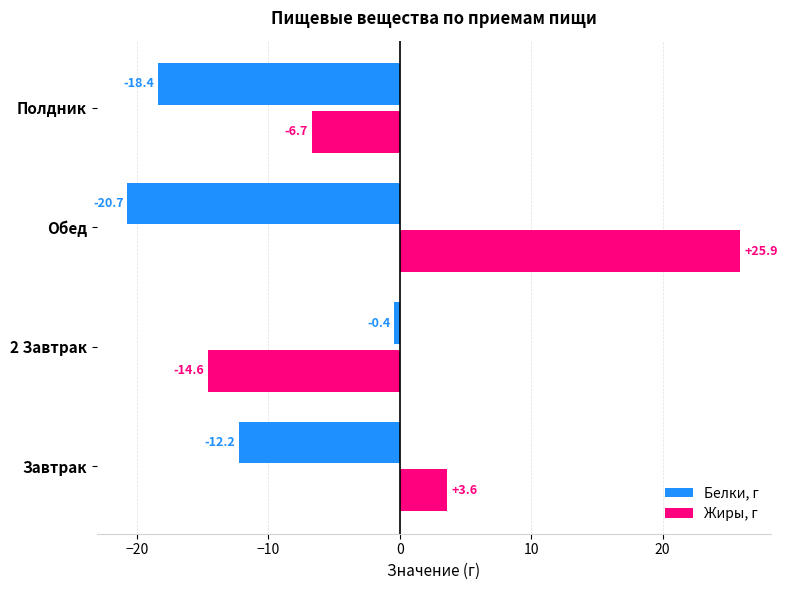

At how many categories does at least one series exceed 0?

2